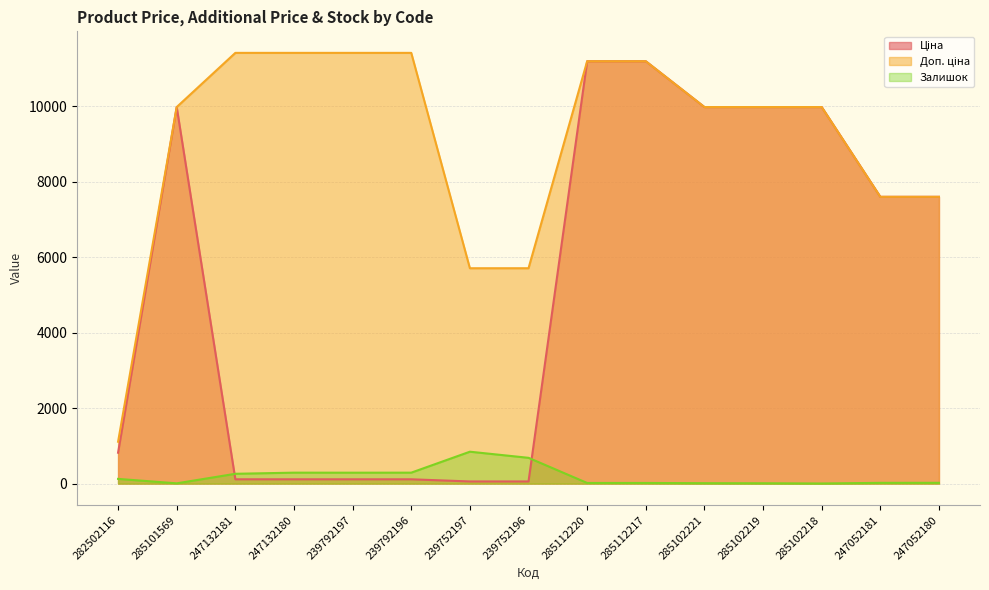

How many data points in Ціна are above 7596?

8